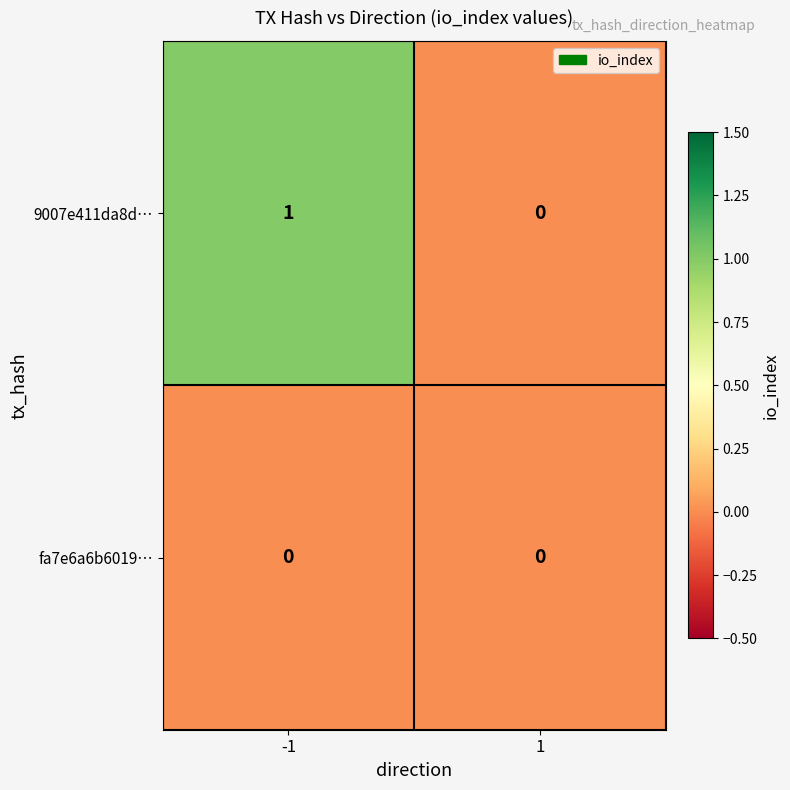

List the series in order of their overall mean, lowest first.

fa7e6a6b6019…, 9007e411da8d…